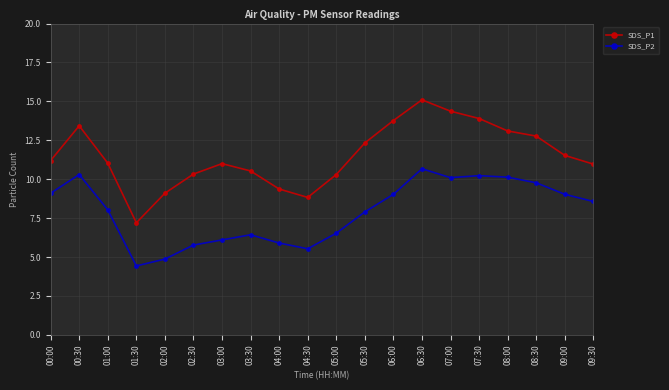

What is the difference between the maximum and minimum values in the SDS_P1 series?

7.9